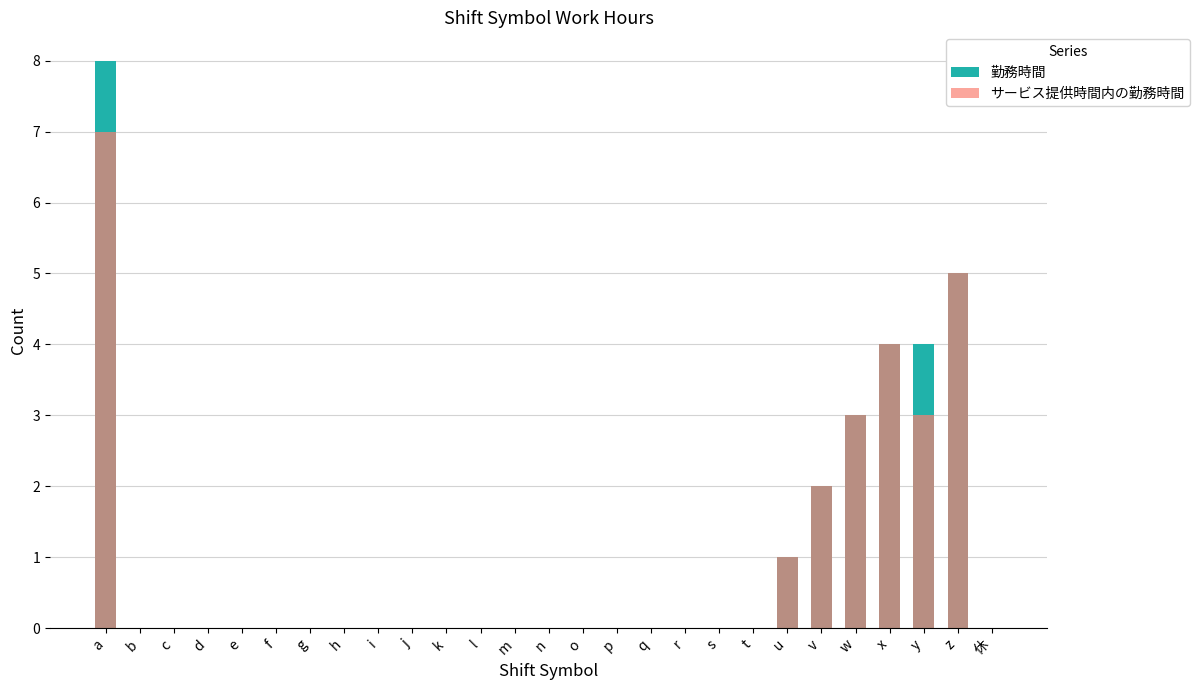

What is the label of the 20th bar from the left?

t